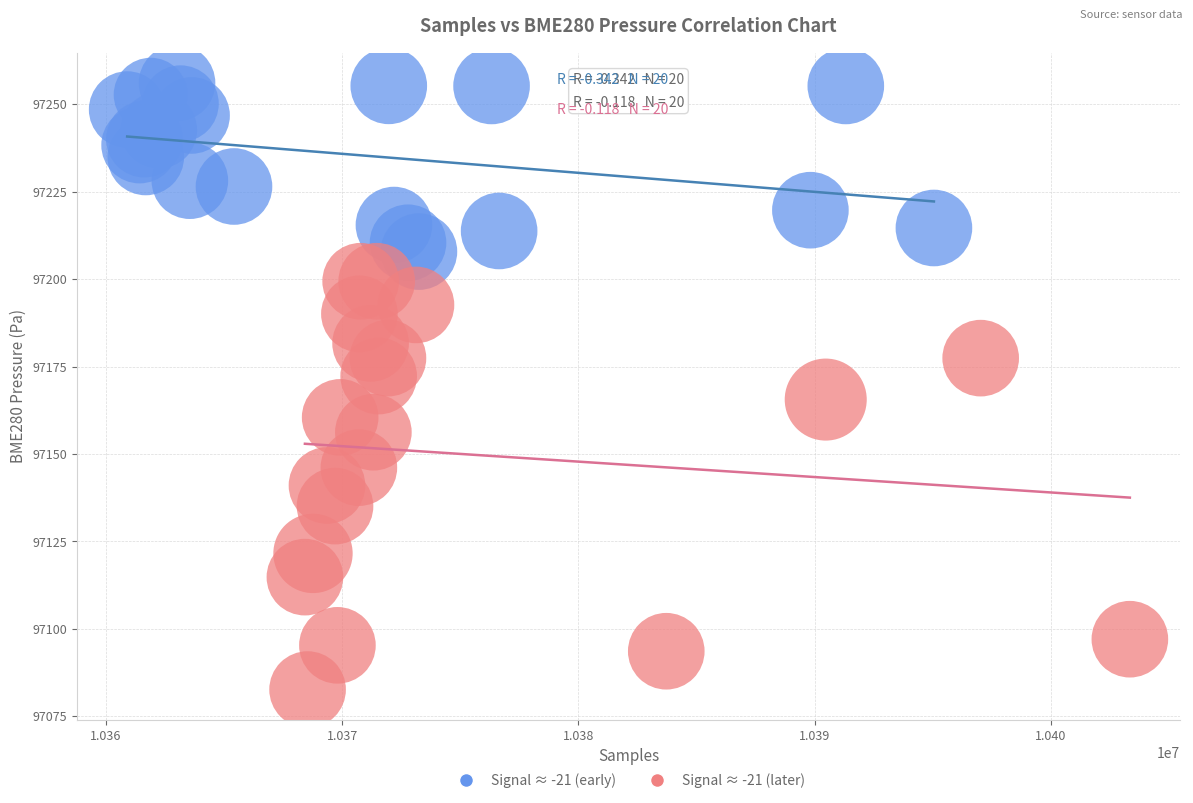

Which series has the largest Y range (max minus min)?

Signal ≈ -21 (later)